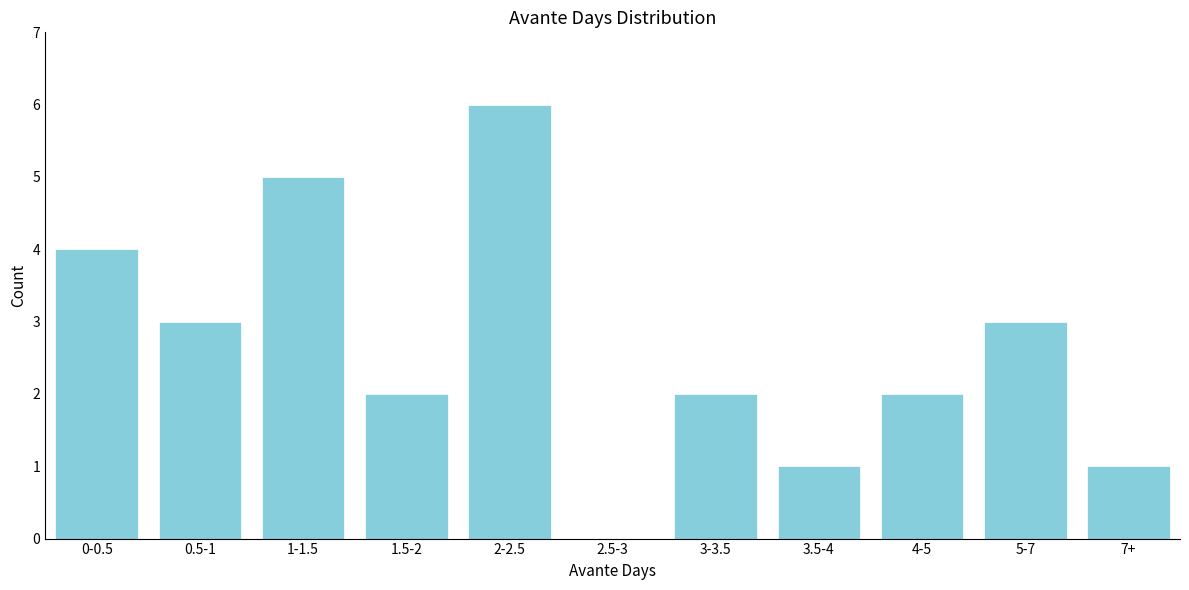

Reading left to right, what are all the values shown in this chart?

0-0.5=4	0.5-1=3	1-1.5=5	1.5-2=2	2-2.5=6	2.5-3=0	3-3.5=2	3.5-4=1	4-5=2	5-7=3	7+=1